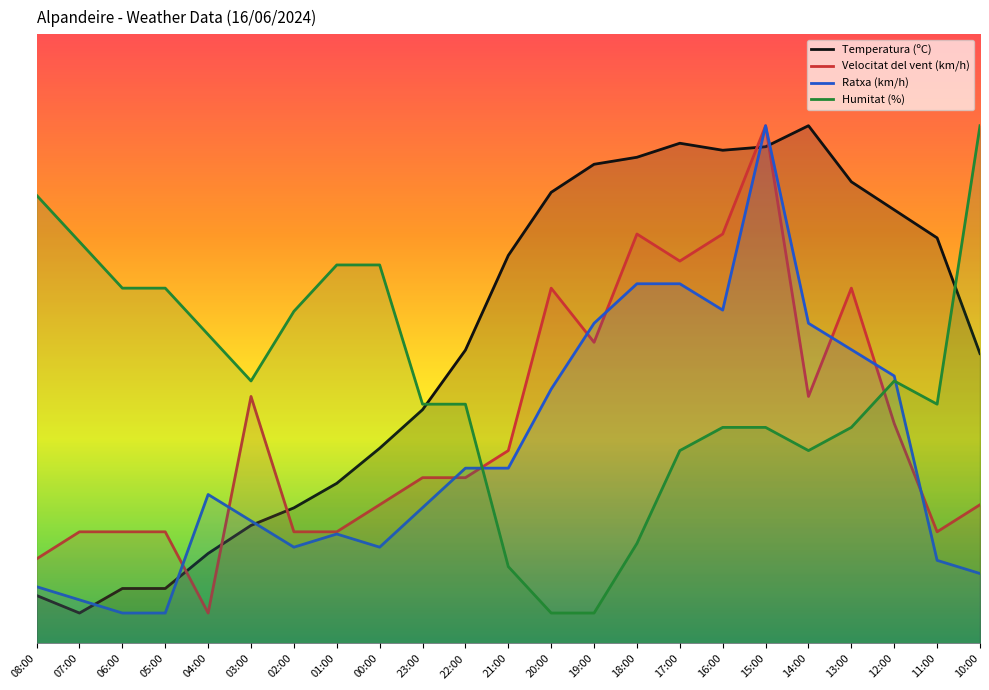

The value of Velocitat del vent (km/h) at 06:00 is 29.7. True or false?

False